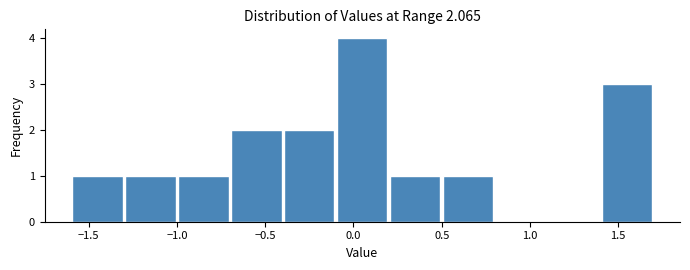

Reading left to right, list every bar in this chart as the range it spans on the x-axis followed by its height. The values are not printed on the chart, so give them approximately, as read against the axis.

-1.6 to -1.3: 1
-1.3 to -1.0: 1
-1.0 to -0.7: 1
-0.7 to -0.4: 2
-0.4 to -0.1: 2
-0.1 to 0.2: 4
0.2 to 0.5: 1
0.5 to 0.8: 1
0.8 to 1.1: 0
1.1 to 1.4: 0
1.4 to 1.7: 3